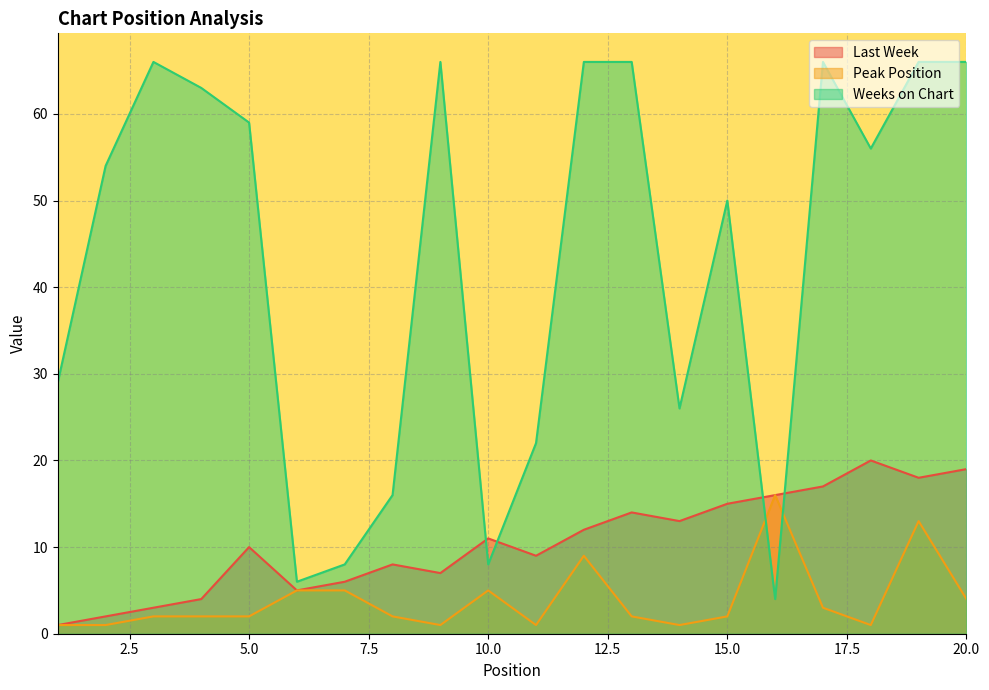

What is the difference between the Weeks on Chart values at 17 and 16?

62